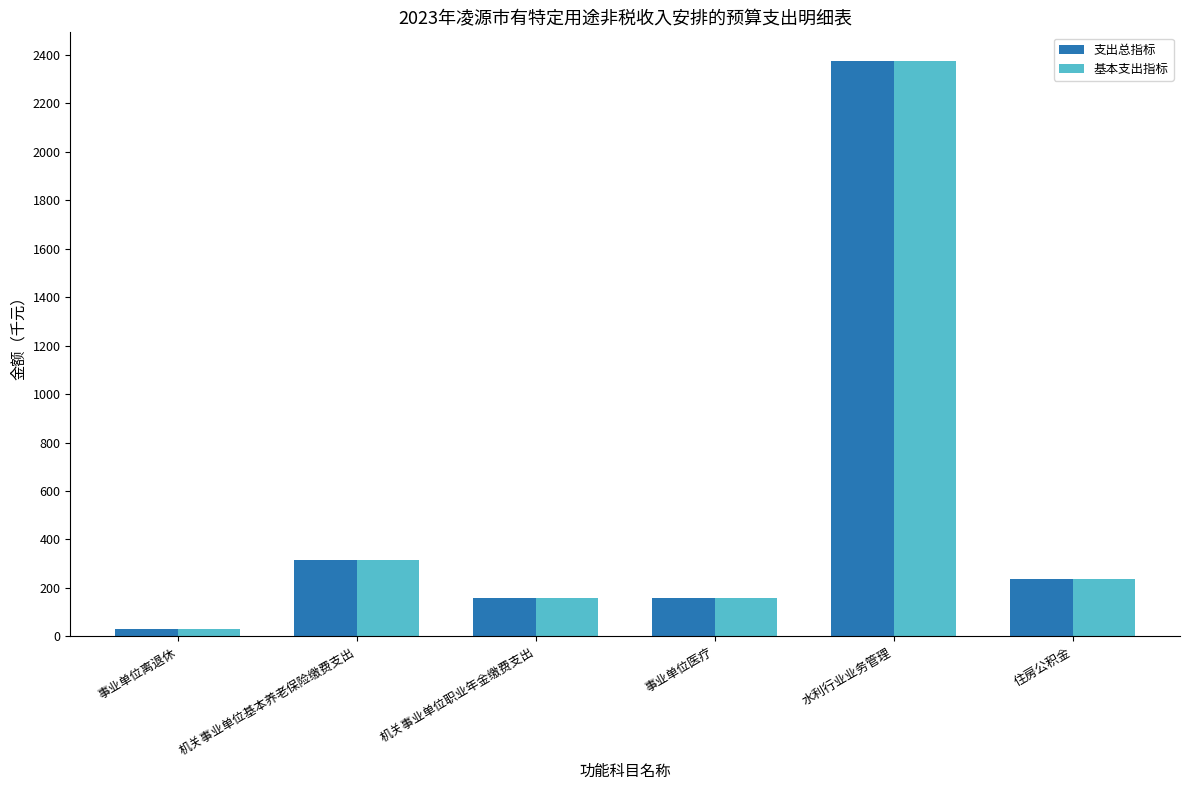

Reading left to right, extract all data points from this chart.

支出总指标: 32.7	314.9	157.5	157.5	2373.1	236.2
基本支出指标: 32.7	314.9	157.5	157.5	2373.1	236.2